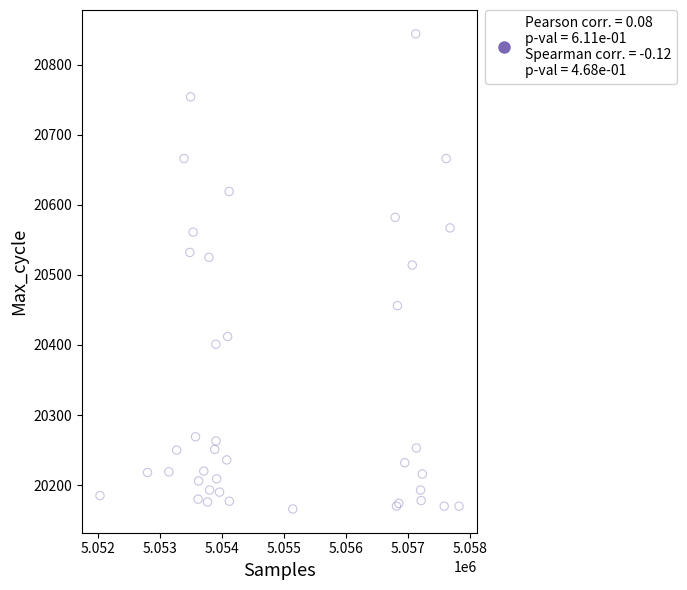

What Y value in the scatter plot is closest to 20505?

20514